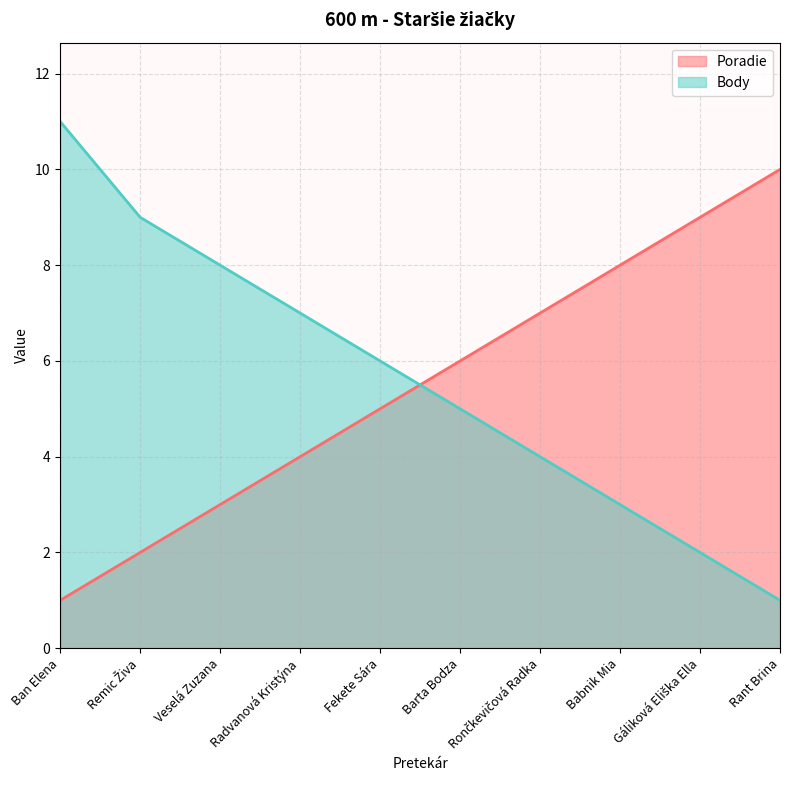

True or false: Poradie has a value of 4 at Veselá Zuzana.

False